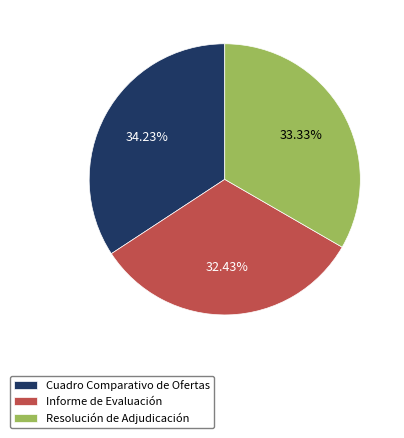

Is it true that Cuadro Comparativo de Ofertas is 40% of the pie?

False